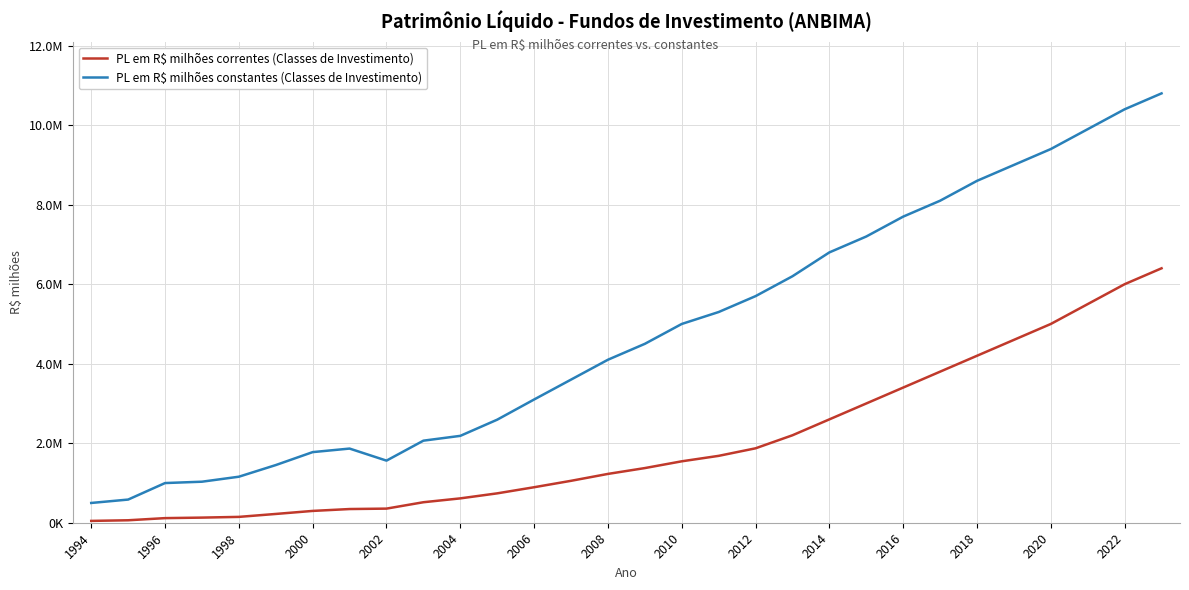

What is the minimum value shown in the chart?

46021.7